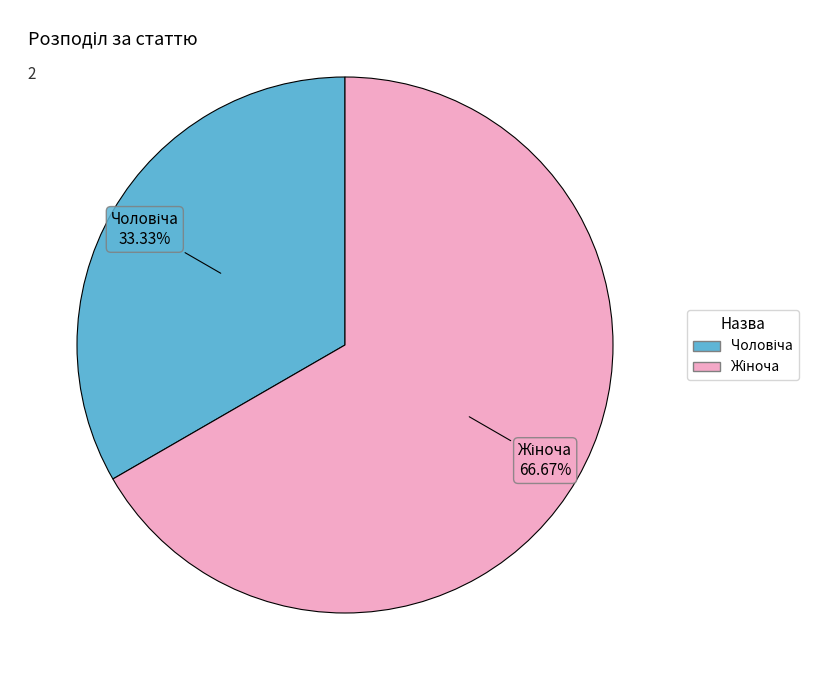

Is there a majority slice in this chart?

Yes